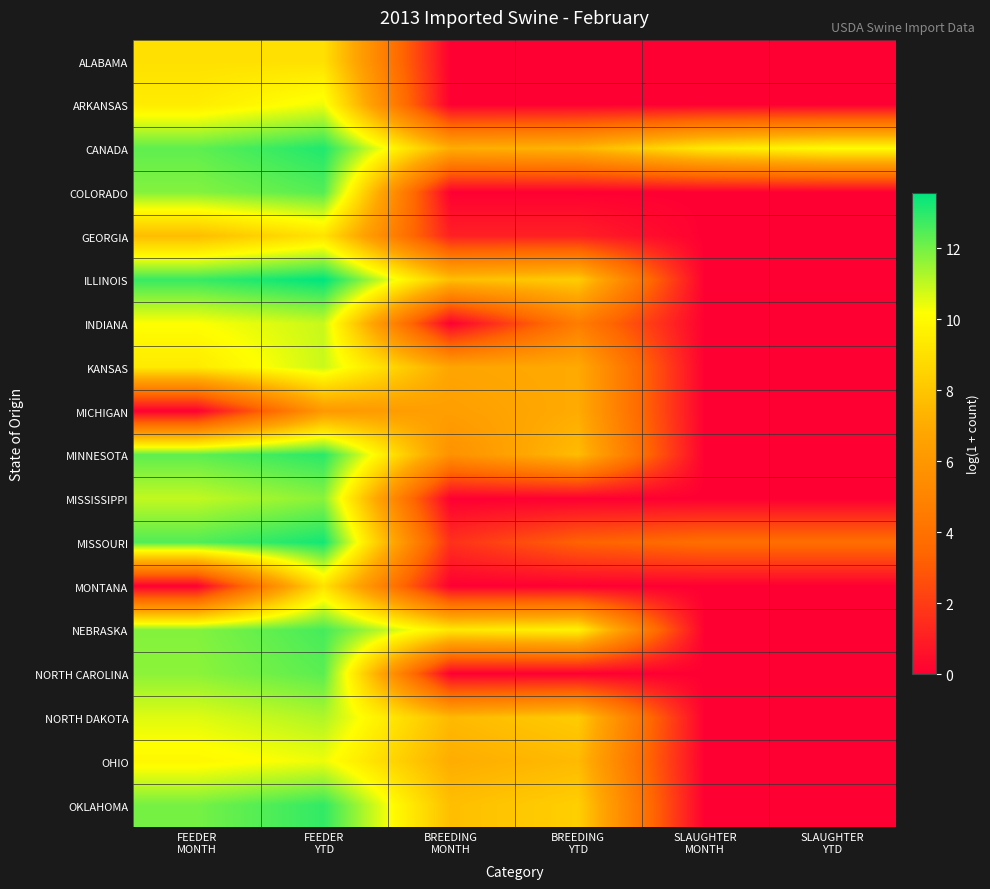

Reading left to right, transcribe all the data shown in this chart.

ALABAMA: FEEDER
MONTH=9.0	FEEDER
YTD=9.0	BREEDING
MONTH=0.0	BREEDING
YTD=0.0	SLAUGHTER
MONTH=0.0	SLAUGHTER
YTD=0.0
ARKANSAS: FEEDER
MONTH=9.5	FEEDER
YTD=10.4	BREEDING
MONTH=0.0	BREEDING
YTD=0.0	SLAUGHTER
MONTH=0.0	SLAUGHTER
YTD=0.0
CANADA: FEEDER
MONTH=12.3	FEEDER
YTD=13.1	BREEDING
MONTH=7.1	BREEDING
YTD=7.4	SLAUGHTER
MONTH=9.3	SLAUGHTER
YTD=10.1
COLORADO: FEEDER
MONTH=11.8	FEEDER
YTD=12.4	BREEDING
MONTH=0.0	BREEDING
YTD=0.0	SLAUGHTER
MONTH=0.0	SLAUGHTER
YTD=0.0
GEORGIA: FEEDER
MONTH=7.7	FEEDER
YTD=9.1	BREEDING
MONTH=1.1	BREEDING
YTD=1.1	SLAUGHTER
MONTH=0.0	SLAUGHTER
YTD=0.0
ILLINOIS: FEEDER
MONTH=12.8	FEEDER
YTD=13.6	BREEDING
MONTH=7.8	BREEDING
YTD=8.3	SLAUGHTER
MONTH=0.0	SLAUGHTER
YTD=0.0
INDIANA: FEEDER
MONTH=10.2	FEEDER
YTD=10.9	BREEDING
MONTH=0.0	BREEDING
YTD=4.6	SLAUGHTER
MONTH=0.0	SLAUGHTER
YTD=0.0
KANSAS: FEEDER
MONTH=9.4	FEEDER
YTD=10.9	BREEDING
MONTH=6.7	BREEDING
YTD=7.0	SLAUGHTER
MONTH=0.0	SLAUGHTER
YTD=0.0
MICHIGAN: FEEDER
MONTH=0.0	FEEDER
YTD=6.1	BREEDING
MONTH=6.4	BREEDING
YTD=7.0	SLAUGHTER
MONTH=0.0	SLAUGHTER
YTD=0.0
MINNESOTA: FEEDER
MONTH=12.3	FEEDER
YTD=13.0	BREEDING
MONTH=5.7	BREEDING
YTD=7.6	SLAUGHTER
MONTH=0.0	SLAUGHTER
YTD=0.0
MISSISSIPPI: FEEDER
MONTH=11.0	FEEDER
YTD=11.7	BREEDING
MONTH=0.0	BREEDING
YTD=0.0	SLAUGHTER
MONTH=0.0	SLAUGHTER
YTD=0.0
MISSOURI: FEEDER
MONTH=12.5	FEEDER
YTD=13.3	BREEDING
MONTH=1.6	BREEDING
YTD=3.3	SLAUGHTER
MONTH=3.8	SLAUGHTER
YTD=3.8
MONTANA: FEEDER
MONTH=0.0	FEEDER
YTD=9.1	BREEDING
MONTH=0.0	BREEDING
YTD=0.0	SLAUGHTER
MONTH=0.0	SLAUGHTER
YTD=0.0
NEBRASKA: FEEDER
MONTH=11.8	FEEDER
YTD=12.6	BREEDING
MONTH=9.3	BREEDING
YTD=9.7	SLAUGHTER
MONTH=0.0	SLAUGHTER
YTD=0.0
NORTH CAROLINA: FEEDER
MONTH=11.7	FEEDER
YTD=12.3	BREEDING
MONTH=0.0	BREEDING
YTD=0.0	SLAUGHTER
MONTH=0.0	SLAUGHTER
YTD=0.0
NORTH DAKOTA: FEEDER
MONTH=10.6	FEEDER
YTD=11.2	BREEDING
MONTH=7.6	BREEDING
YTD=8.2	SLAUGHTER
MONTH=0.0	SLAUGHTER
YTD=0.0
OHIO: FEEDER
MONTH=9.9	FEEDER
YTD=10.4	BREEDING
MONTH=7.1	BREEDING
YTD=7.6	SLAUGHTER
MONTH=0.0	SLAUGHTER
YTD=0.0
OKLAHOMA: FEEDER
MONTH=12.0	FEEDER
YTD=12.9	BREEDING
MONTH=7.7	BREEDING
YTD=8.4	SLAUGHTER
MONTH=0.0	SLAUGHTER
YTD=0.0